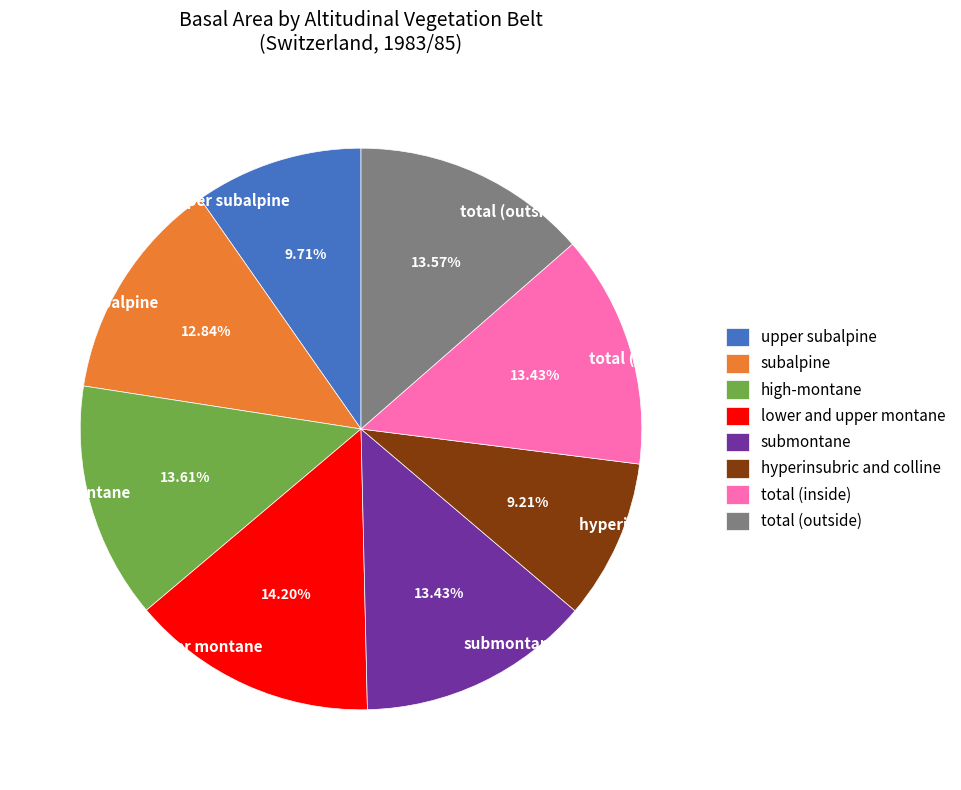

Does any single category account for the majority?

No